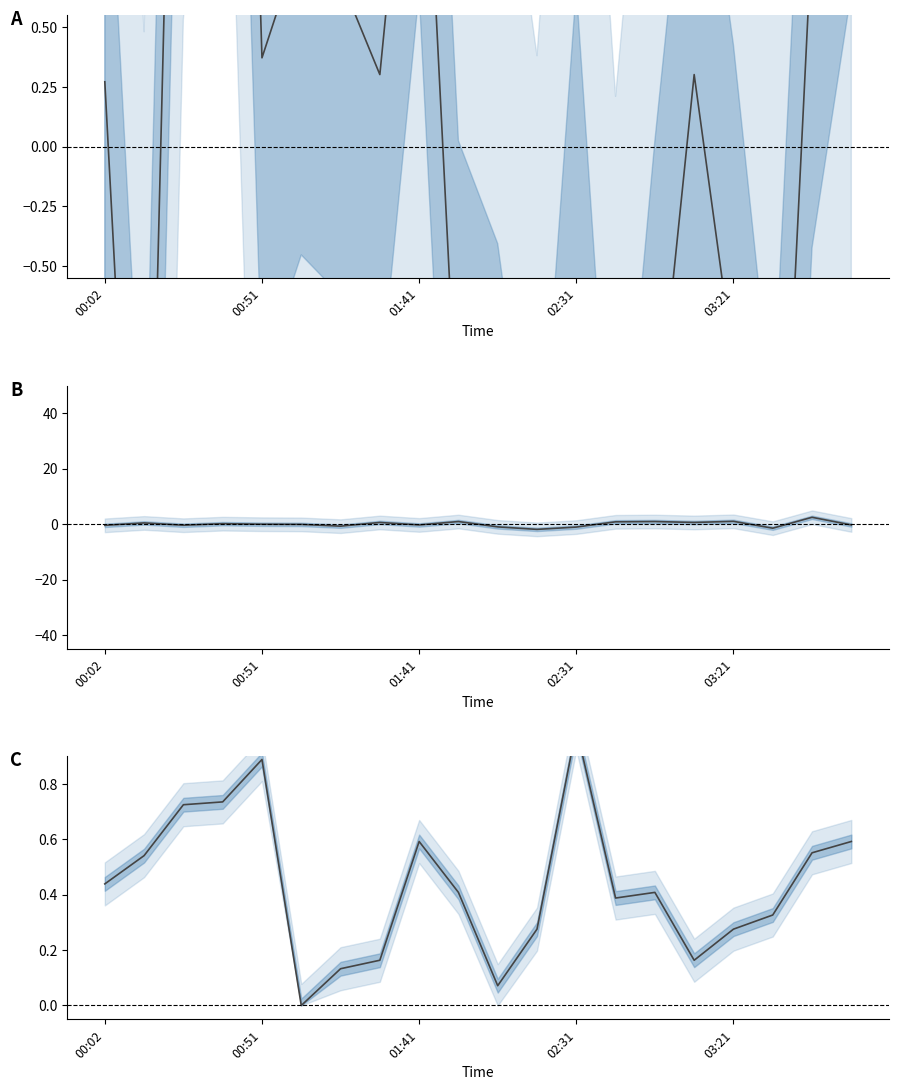

How many data points in BME280_humidity are above 0?

19